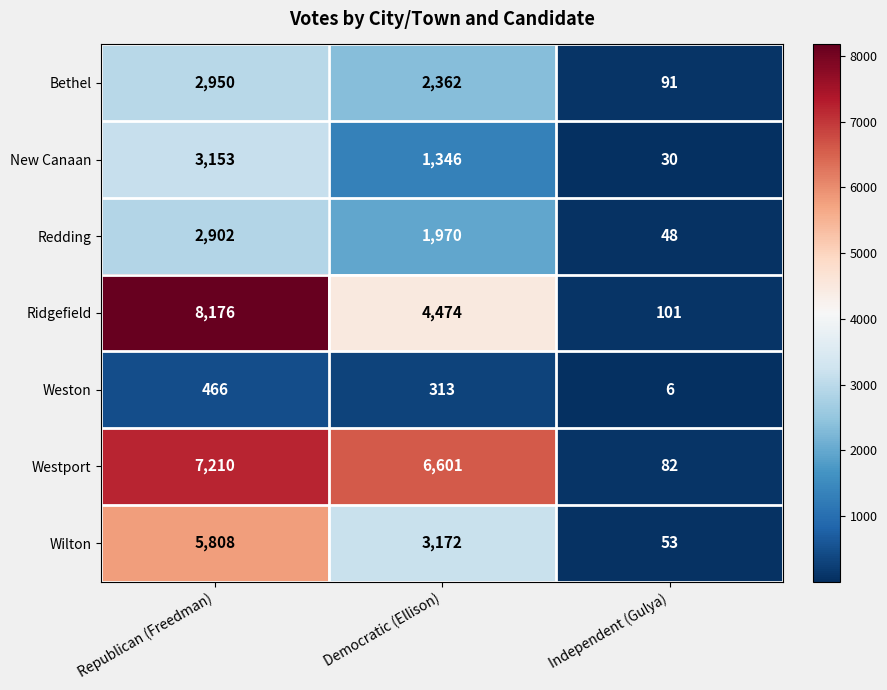

At Democratic (Ellison), list the series in order from smallest to largest.

Weston, New Canaan, Redding, Bethel, Wilton, Ridgefield, Westport